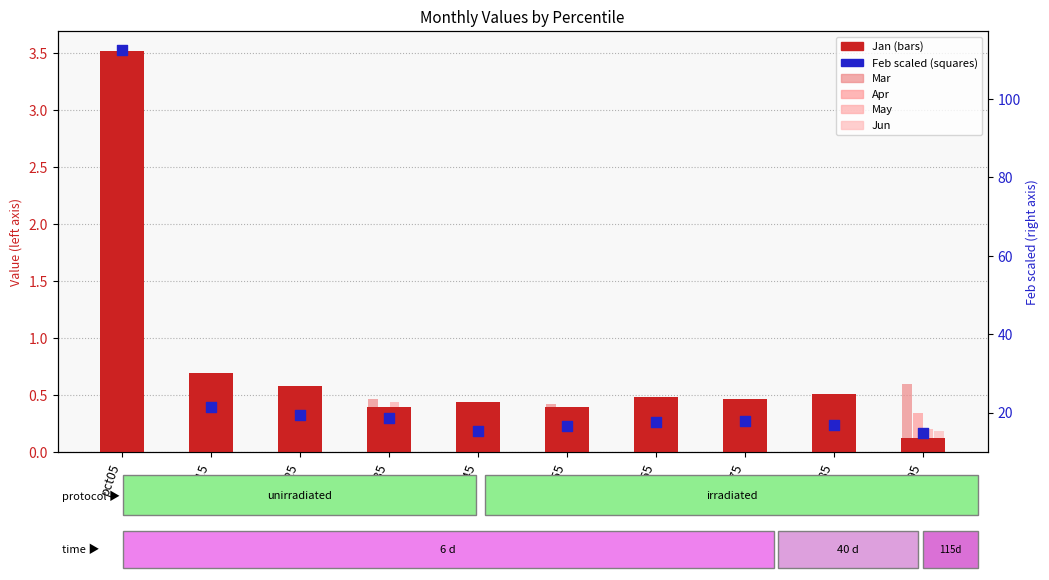

At which category is the sum across all series the highest?

pct05